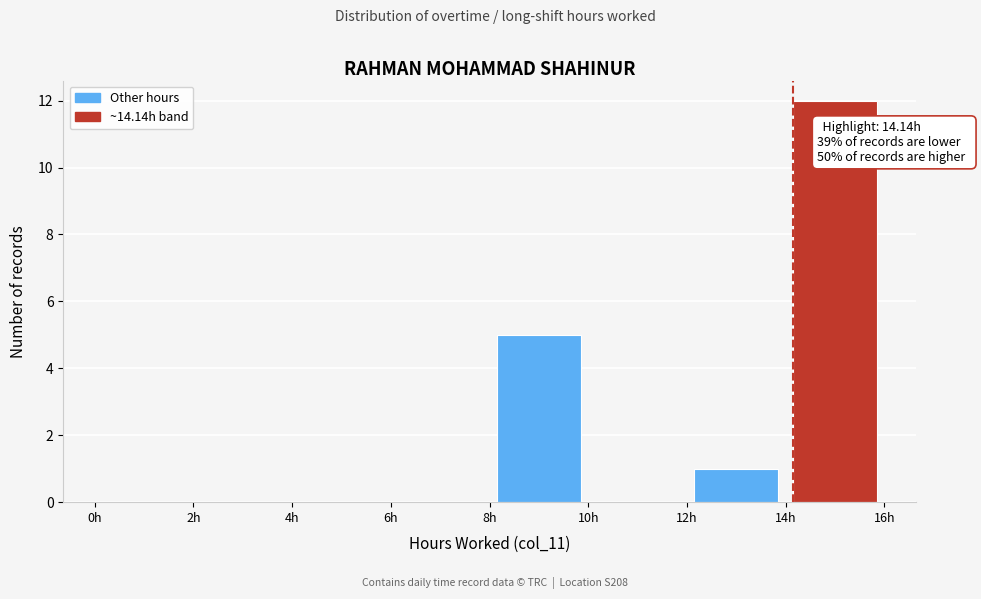

Over which range of the x-axis is the bar tallest?

14 to 16